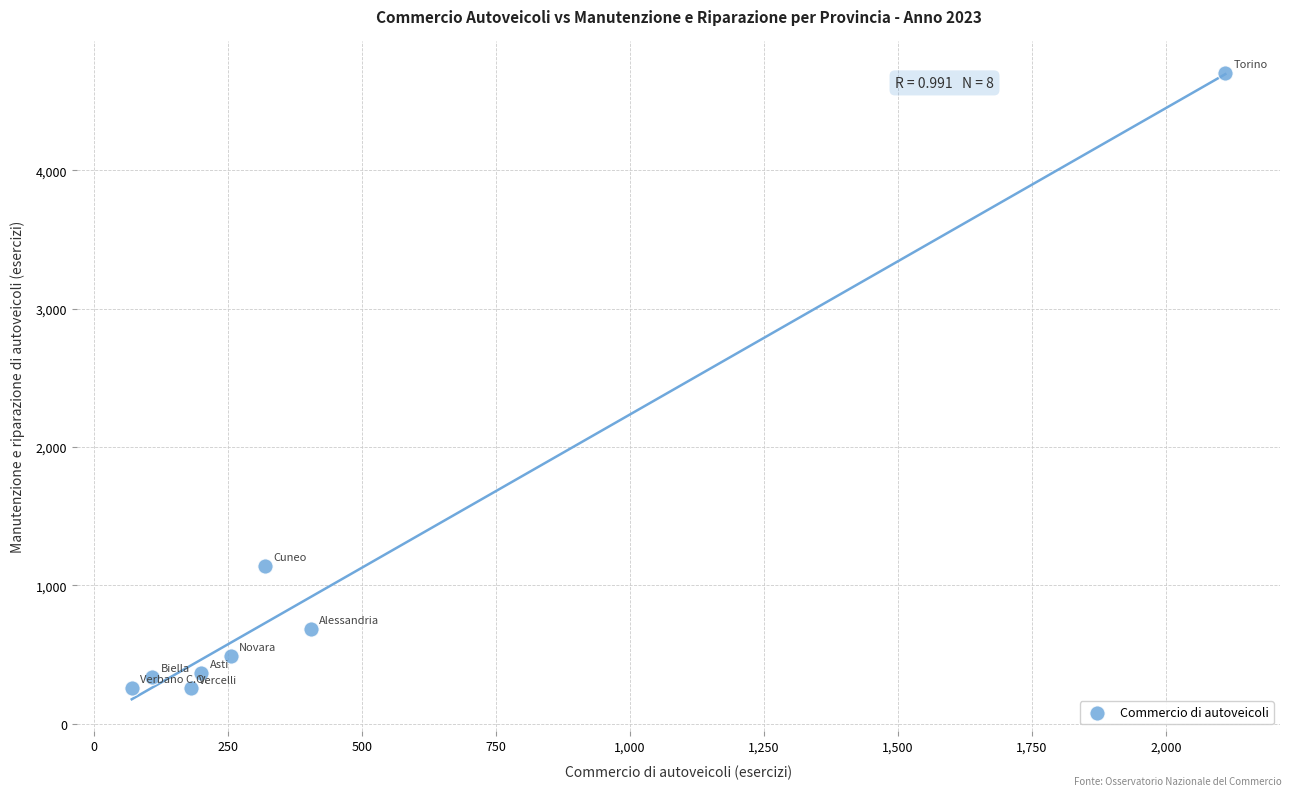

What Y value in the scatter plot is closest to 2480?

1139